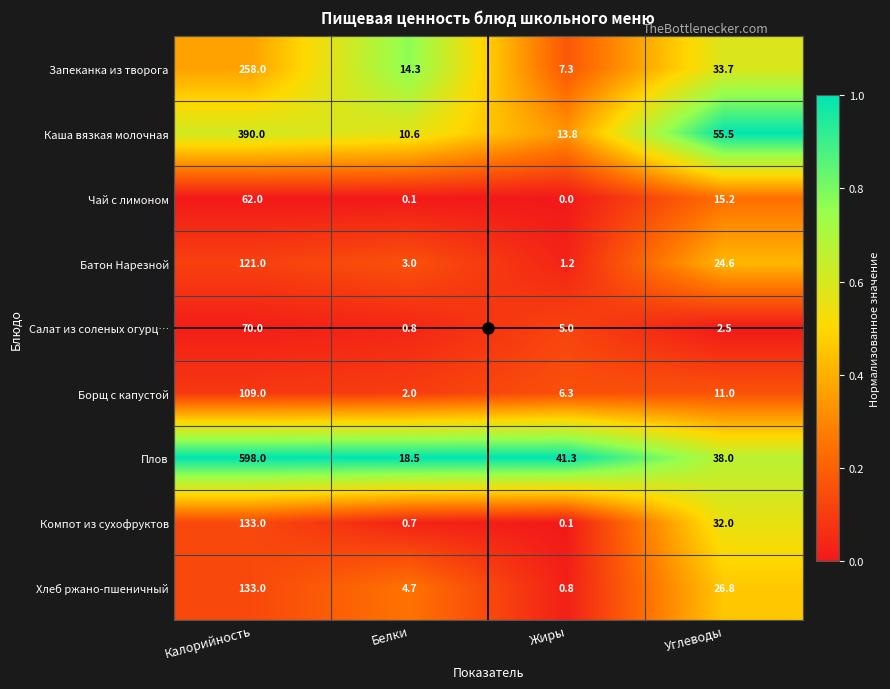

What value does the Плов series have at Жиры?

41.3